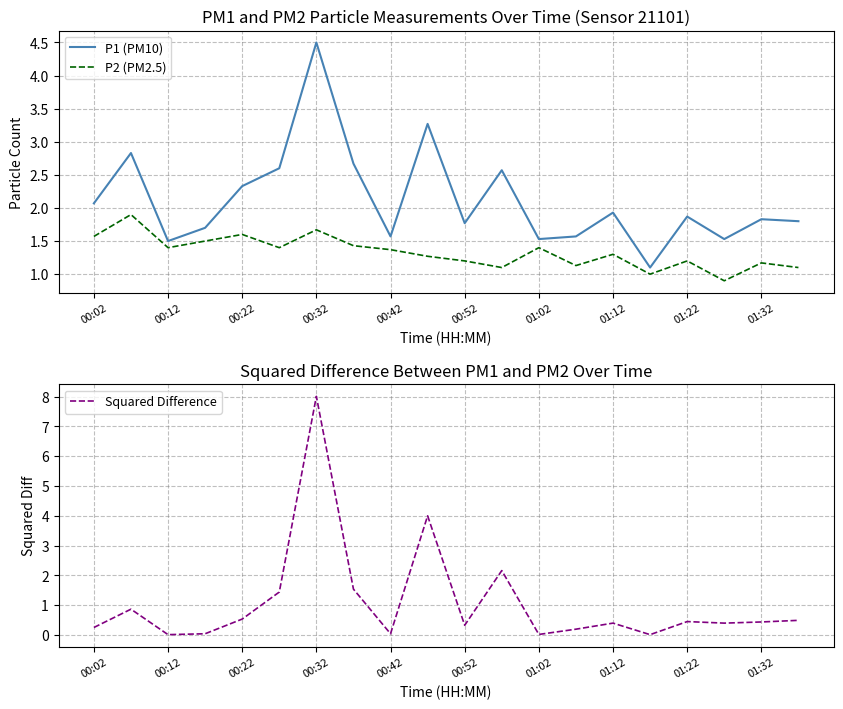

Is it true that P1 (PM10) equals 1.5 at 01:02?

True